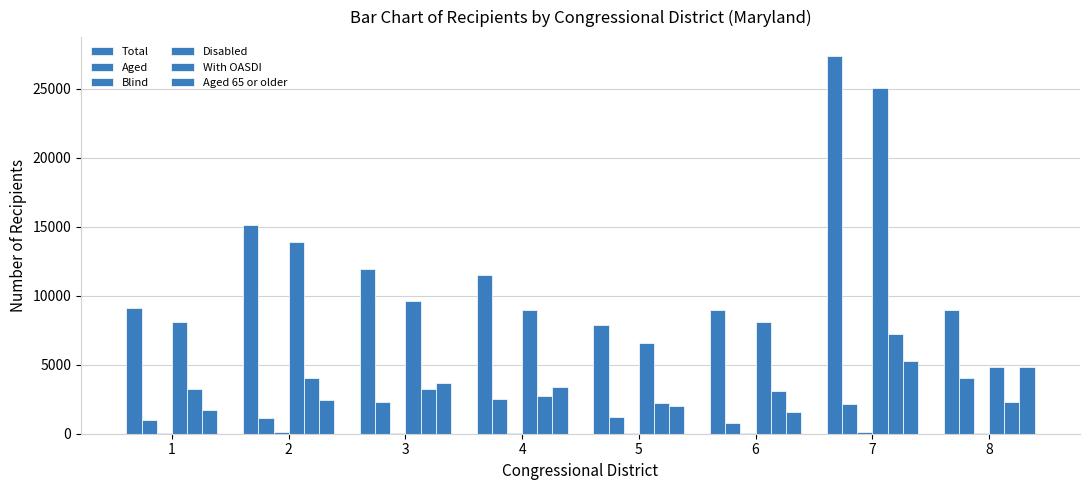

How many groups of bars are there?

8